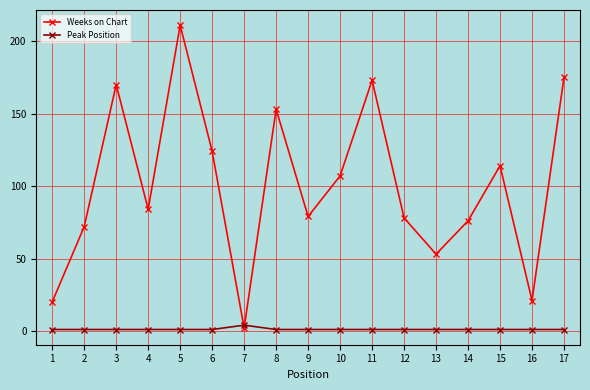

After their last crossing, which series has the higher values: Peak Position or Weeks on Chart?

Weeks on Chart